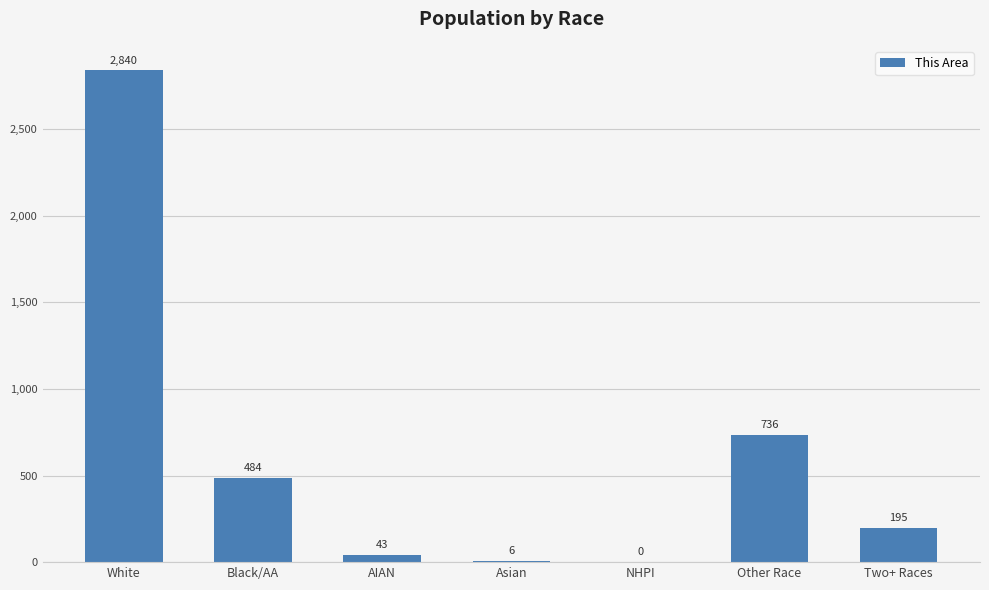

Between AIAN and NHPI, which is larger?

AIAN